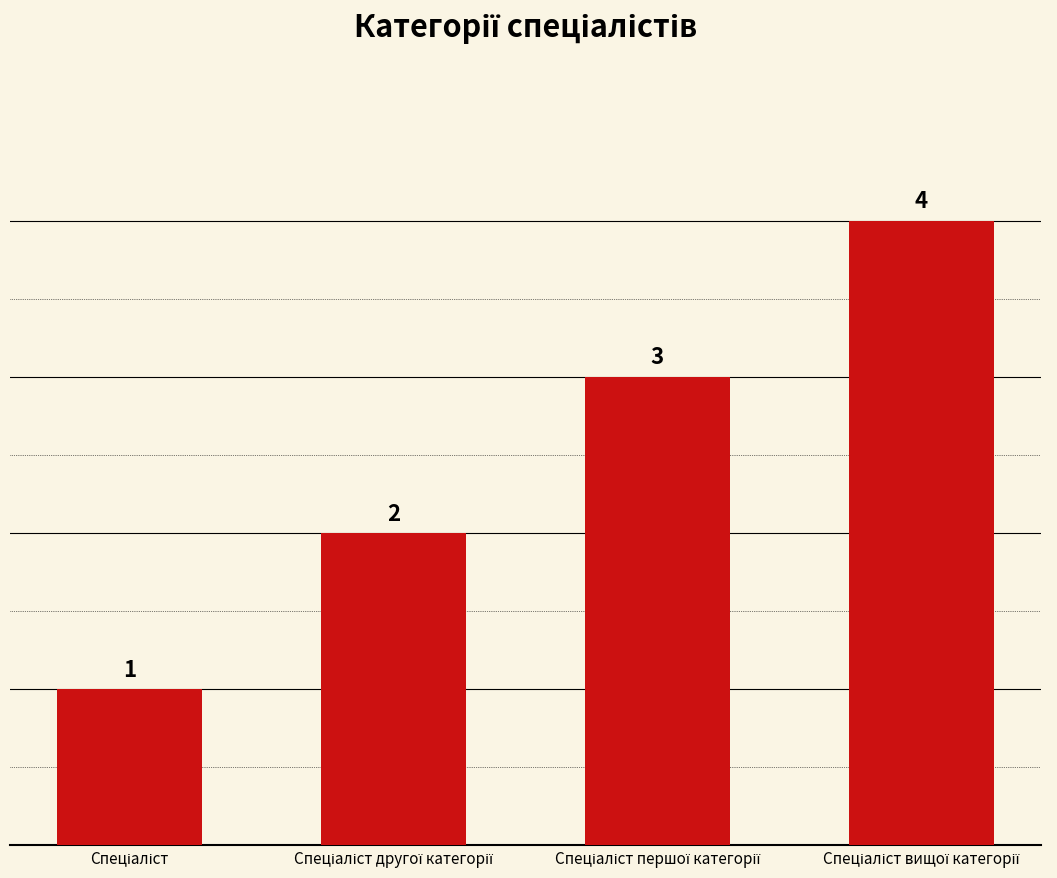

What is the difference between the maximum and minimum values?

3